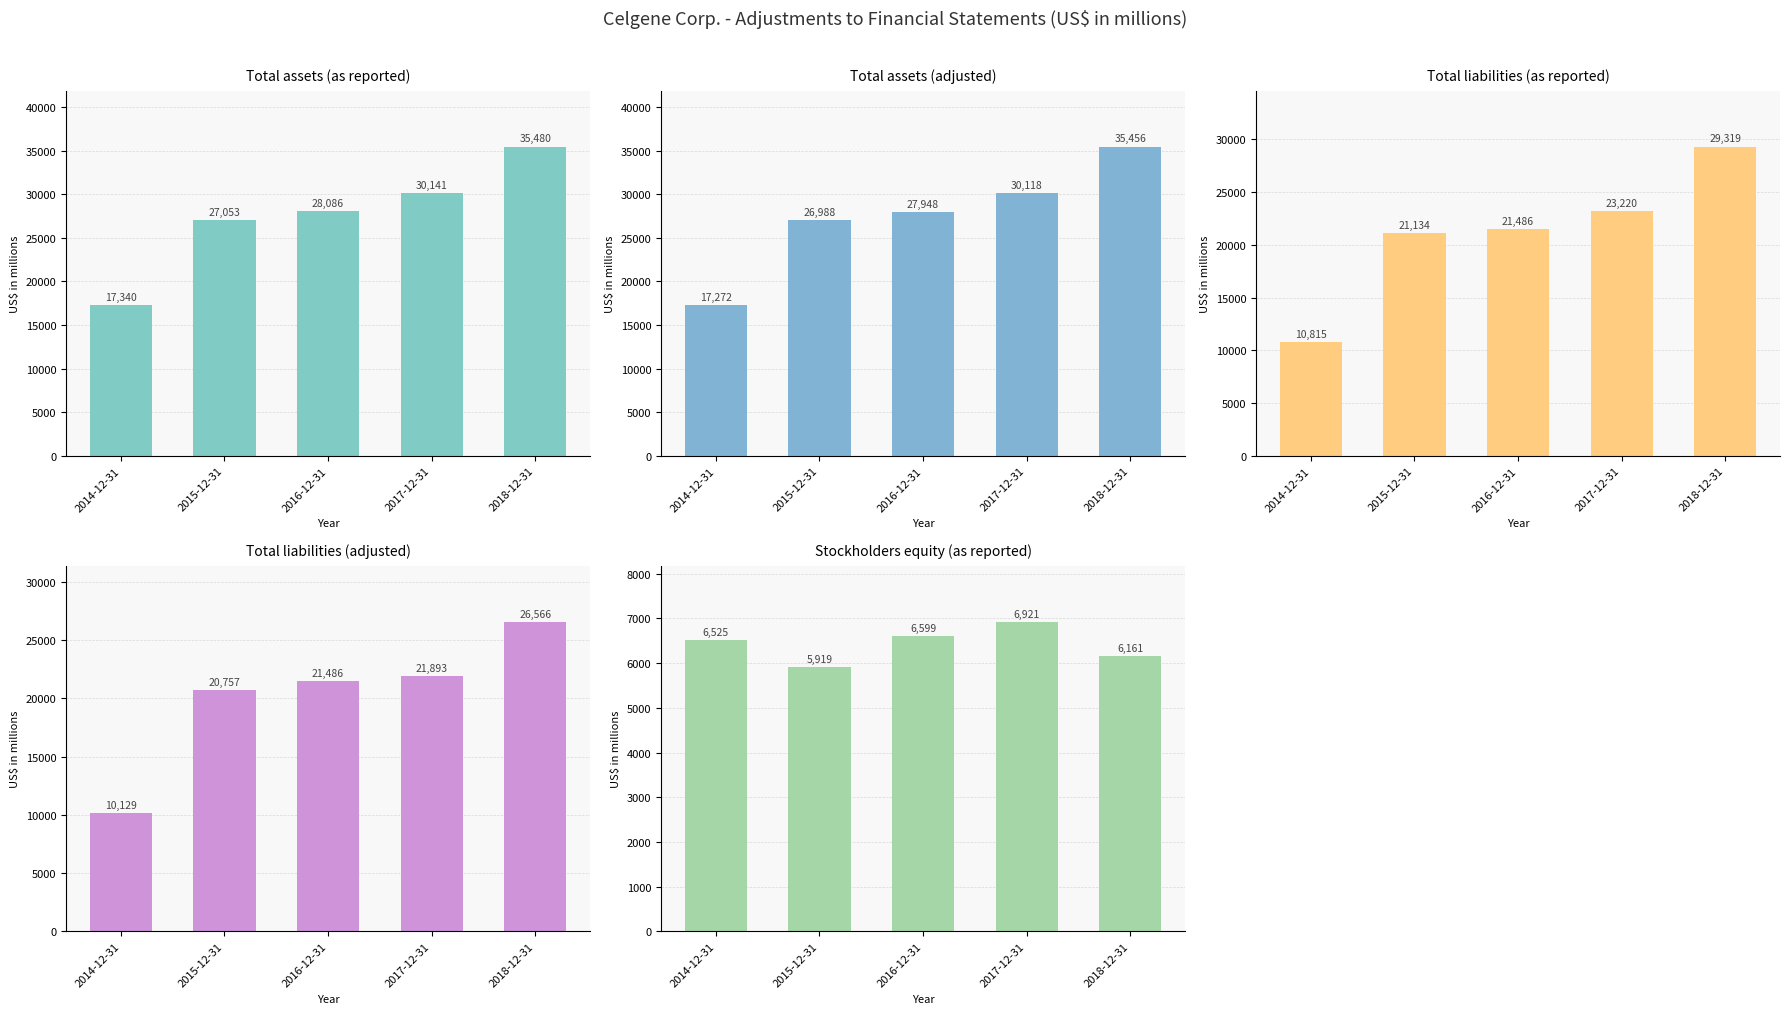

What position from the right is 2016-12-31?

3